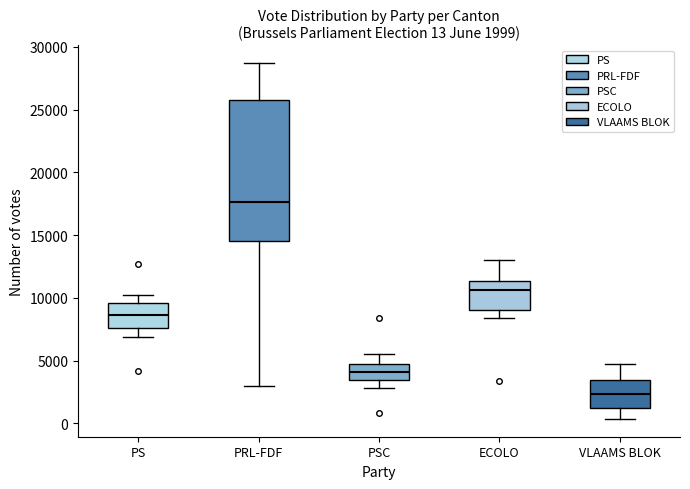

Which box's median line is the lowest?

VLAAMS BLOK